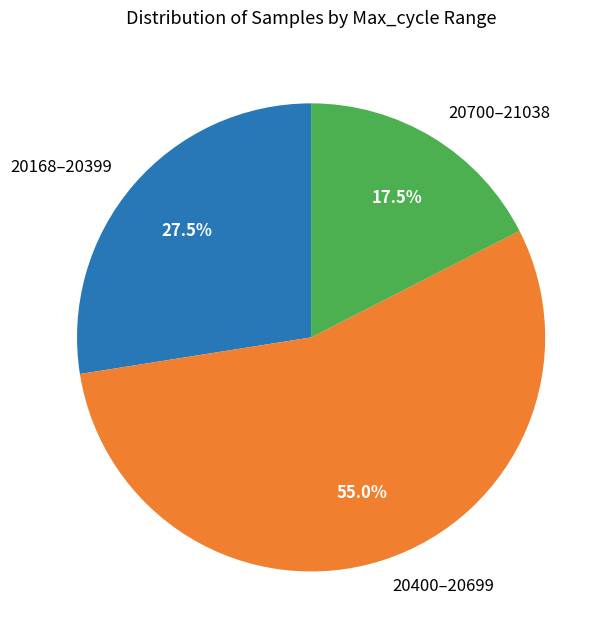

What is the largest slice in the pie chart?

20400–20699